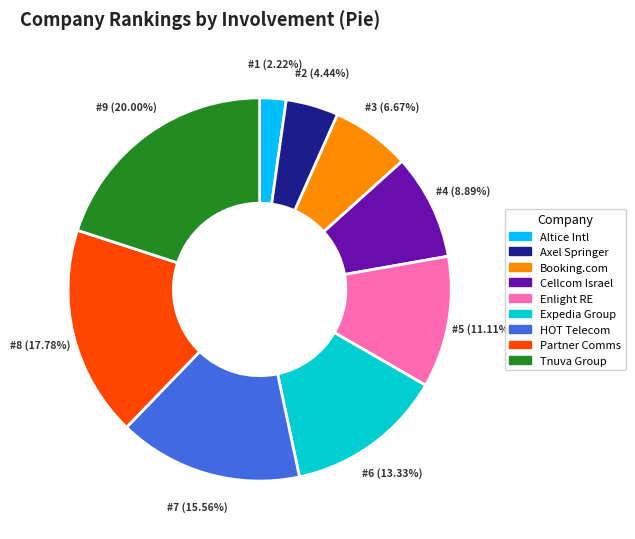

Rank the categories by value from lowest to highest.

Altice Intl, Axel Springer, Booking.com, Cellcom Israel, Enlight RE, Expedia Group, HOT Telecom, Partner Comms, Tnuva Group